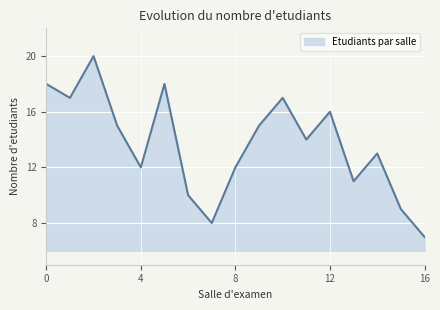

What is the maximum value shown in the chart?

20